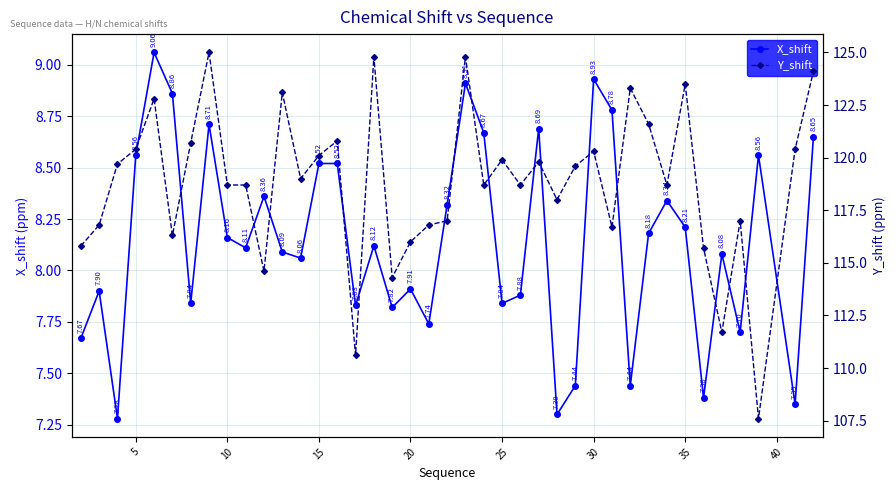

True or false: X_shift has more than 2 points higher than both neighbors.

True